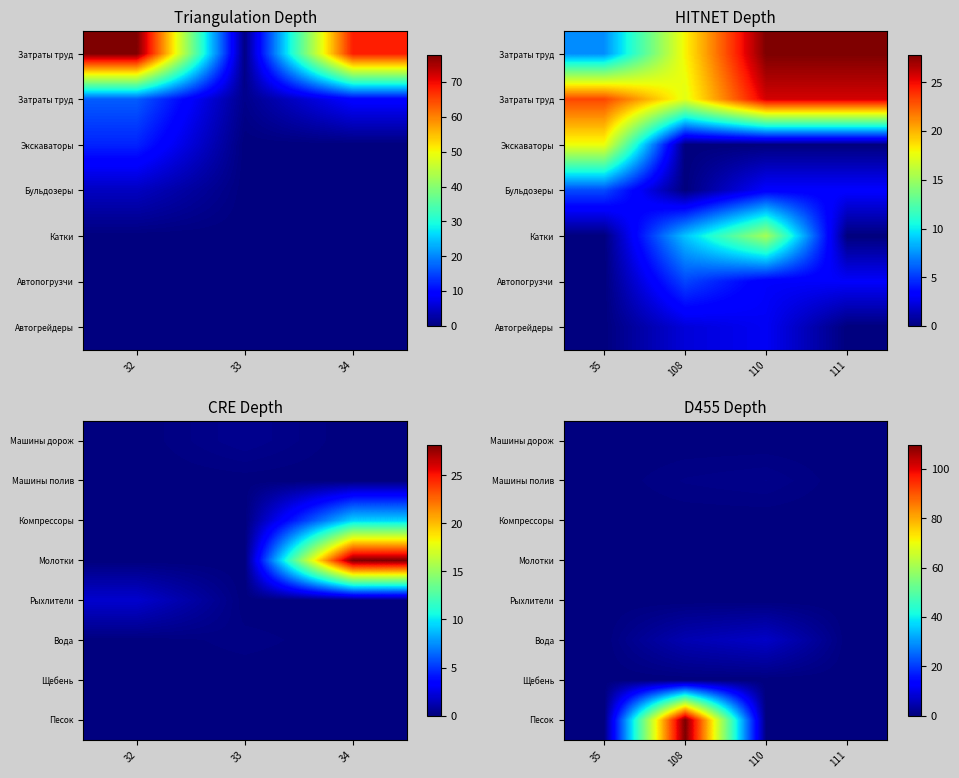

True or false: Песок has a value of 49.4 at 108.

False